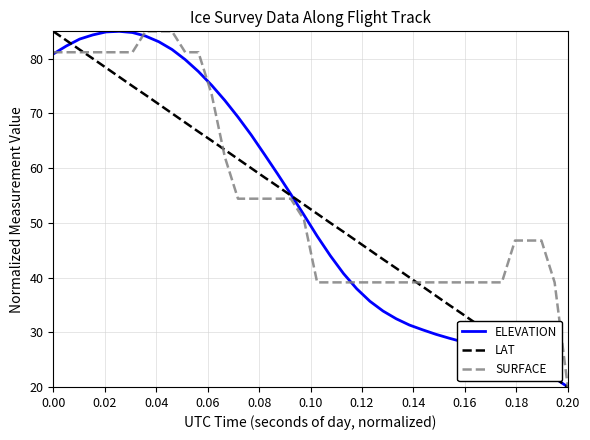

What is the greatest value displayed?

85.0